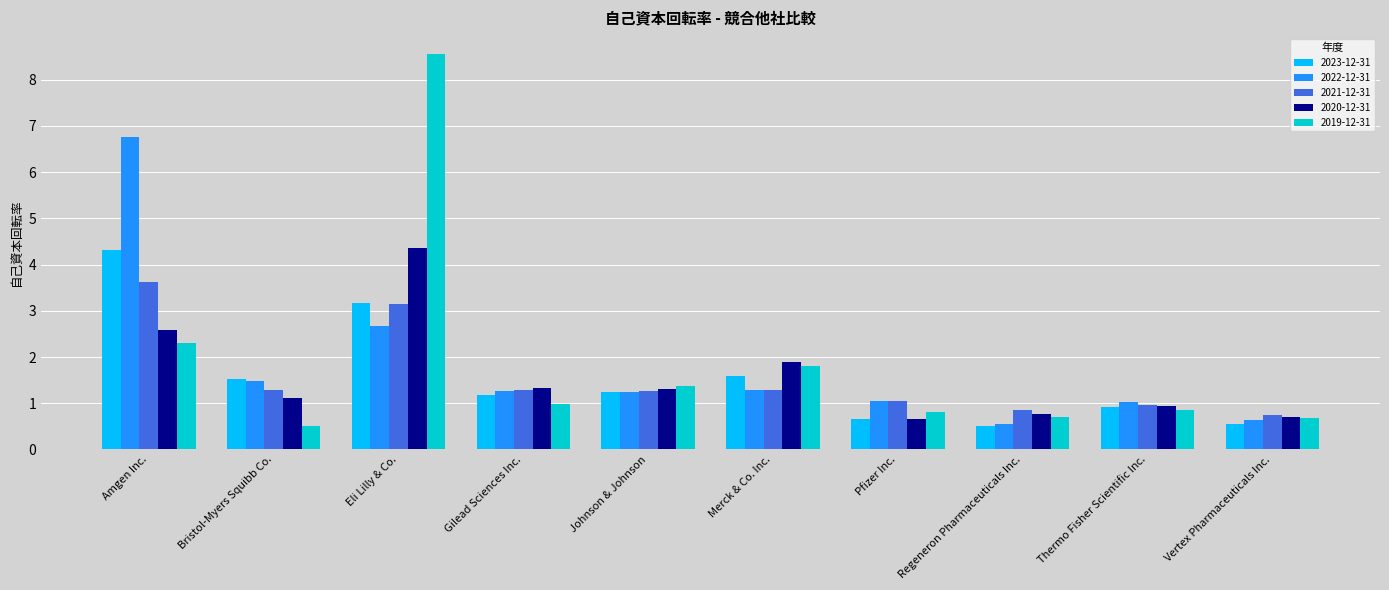

What is the label of the 9th bar from the left?

Thermo Fisher Scientific Inc.